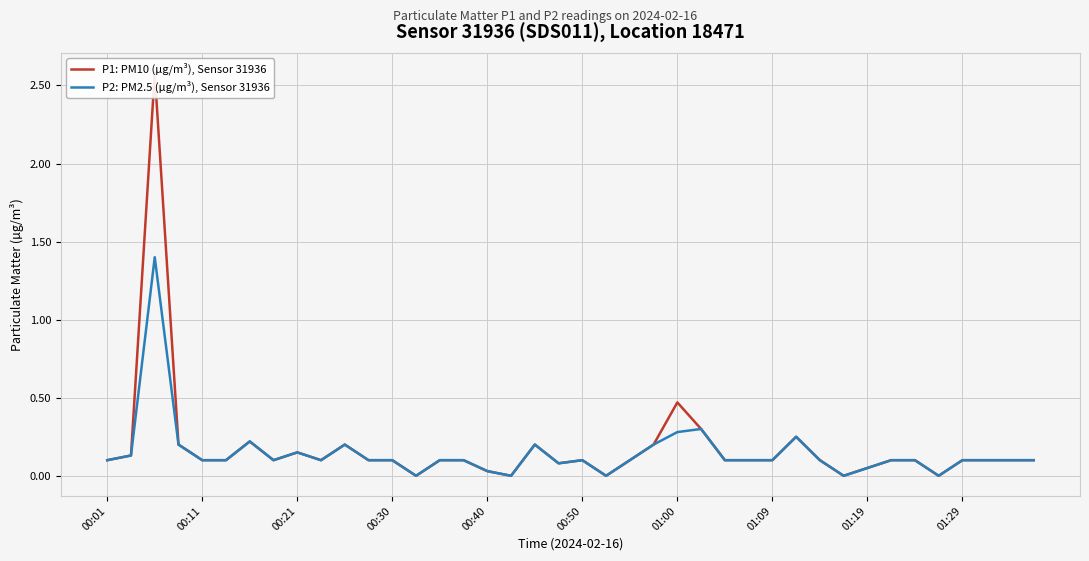

The P2: PM2.5 (µg/m³), Sensor 31936 series shows 0.0 at 00:30. True or false?

False